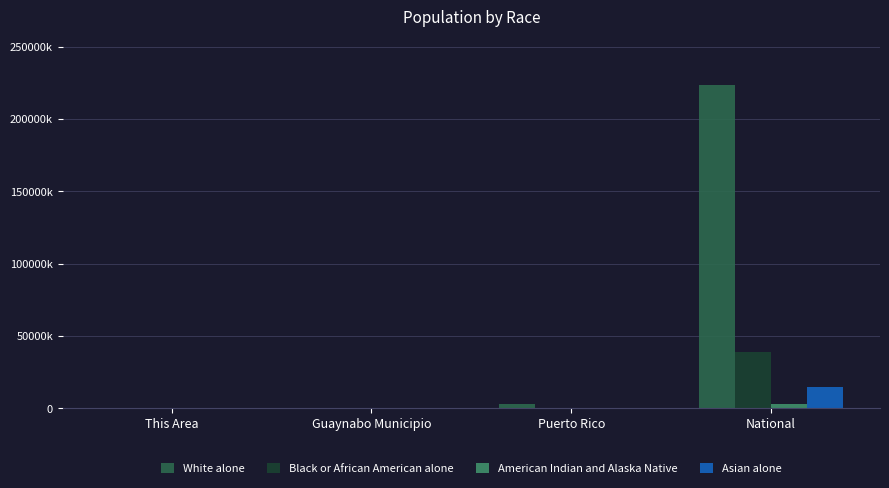

The White alone series shows 77715 at Guaynabo Municipio. True or false?

True